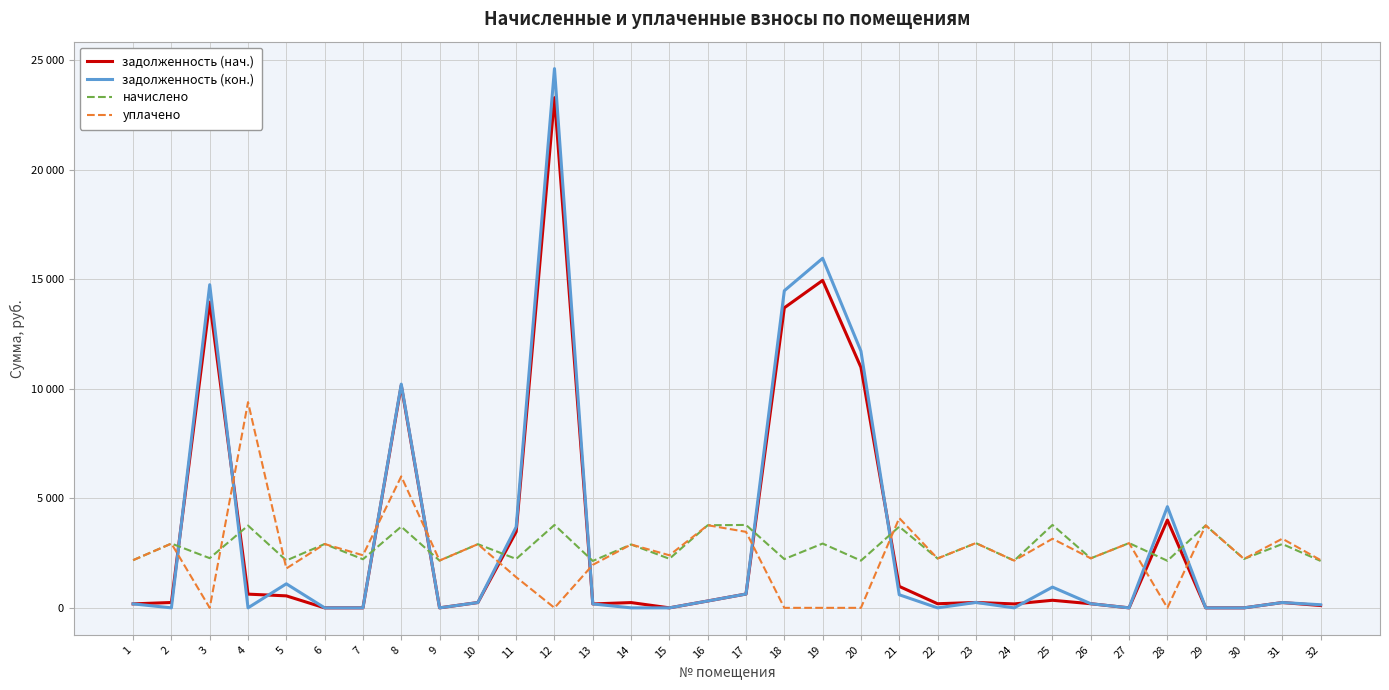

Which series ends up on top after the final intersection of уплачено and задолженность (кон.)?

уплачено